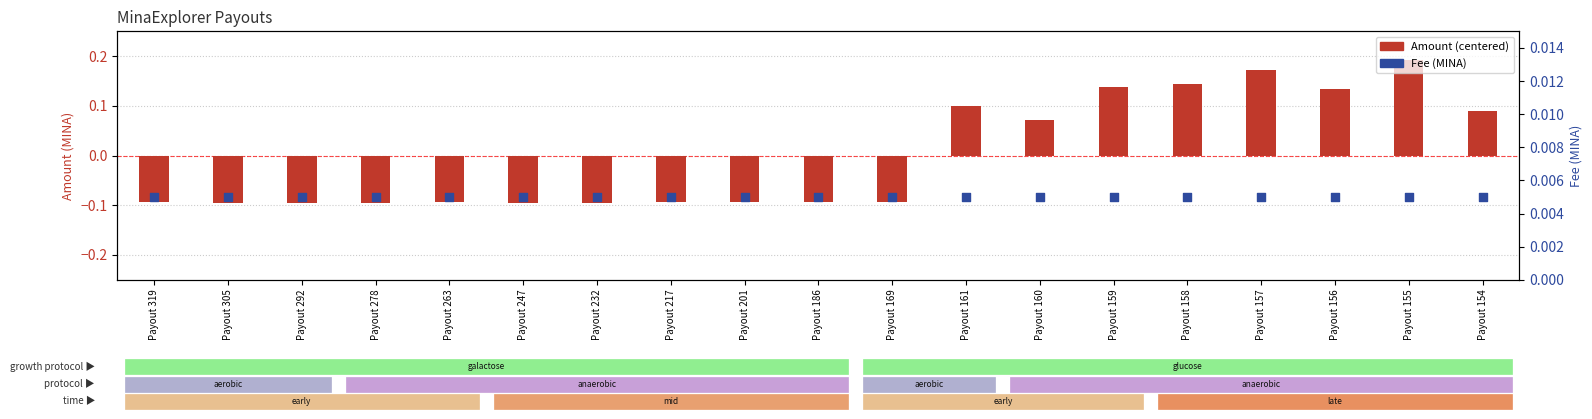

At which category is the sum across all series the highest?

Payout 155